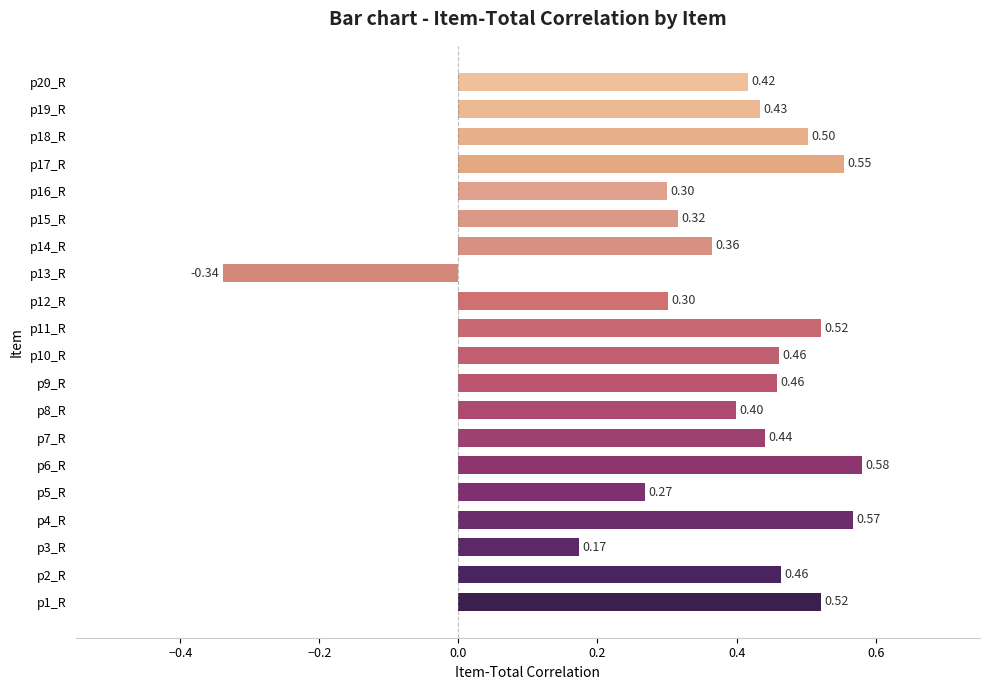

What is the average value?

0.4